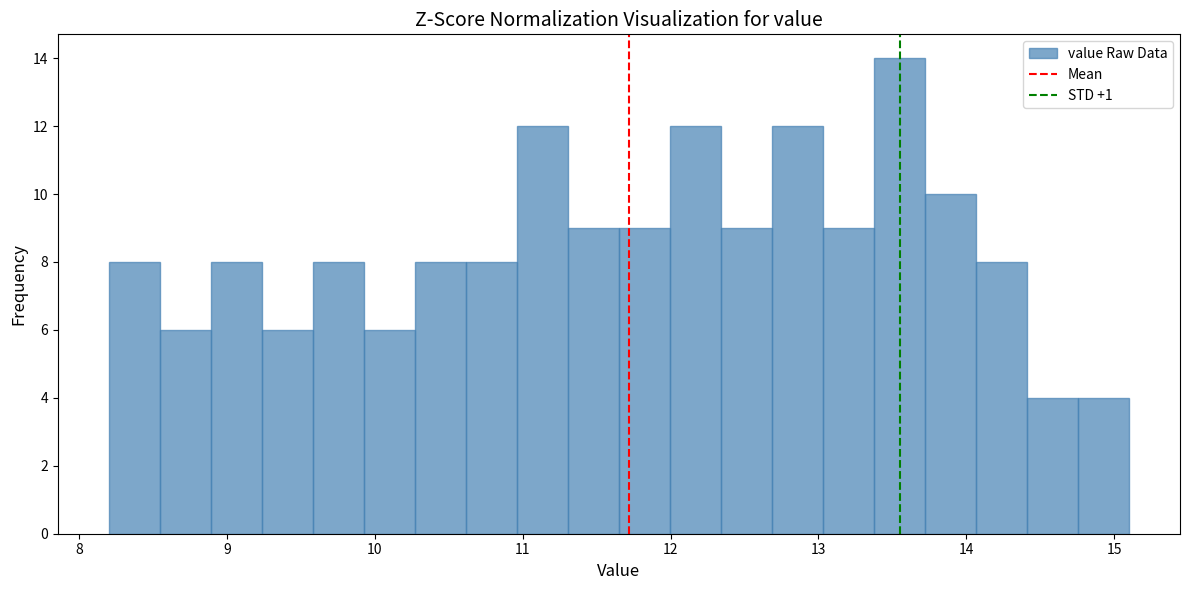

Read against the x-axis, roughly where is the centre of the tallest bar?

13.5